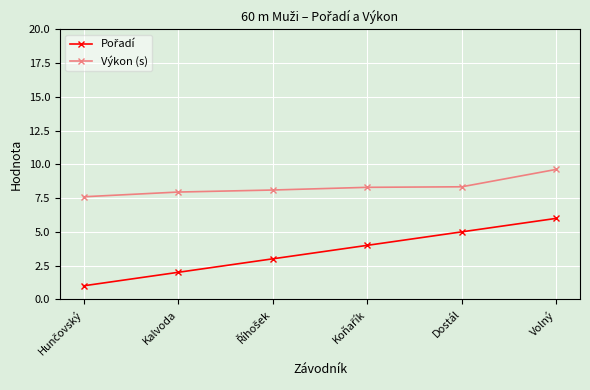

What is the difference between the Výkon (s) values at Dostál and Kalvoda?

0.4